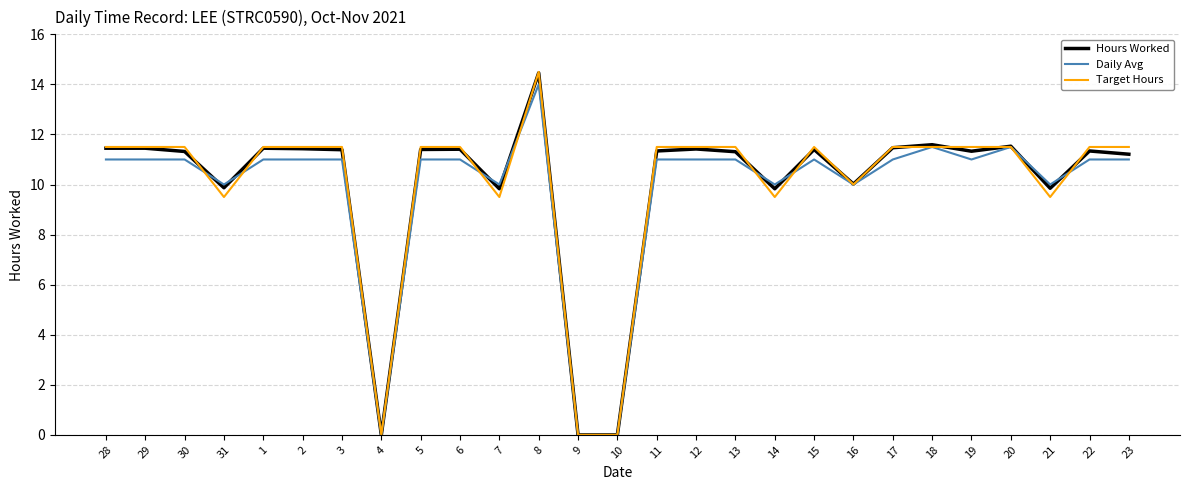

At which category is the sum across all series the highest?

8